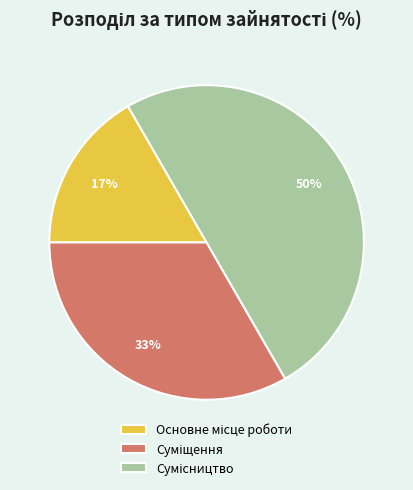

To the nearest percent, what is the difference between the largest and smallest slice percentages?

33%